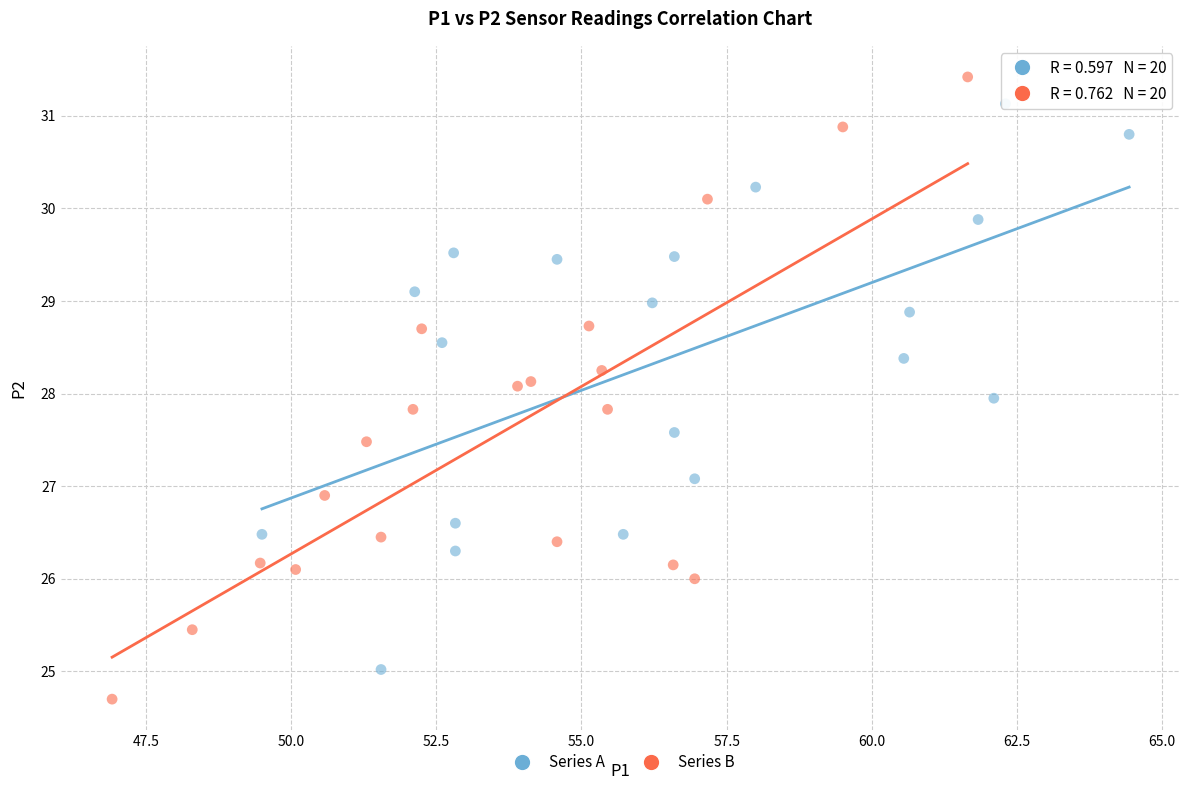

Which series reaches the minimum Y coordinate?

Series B